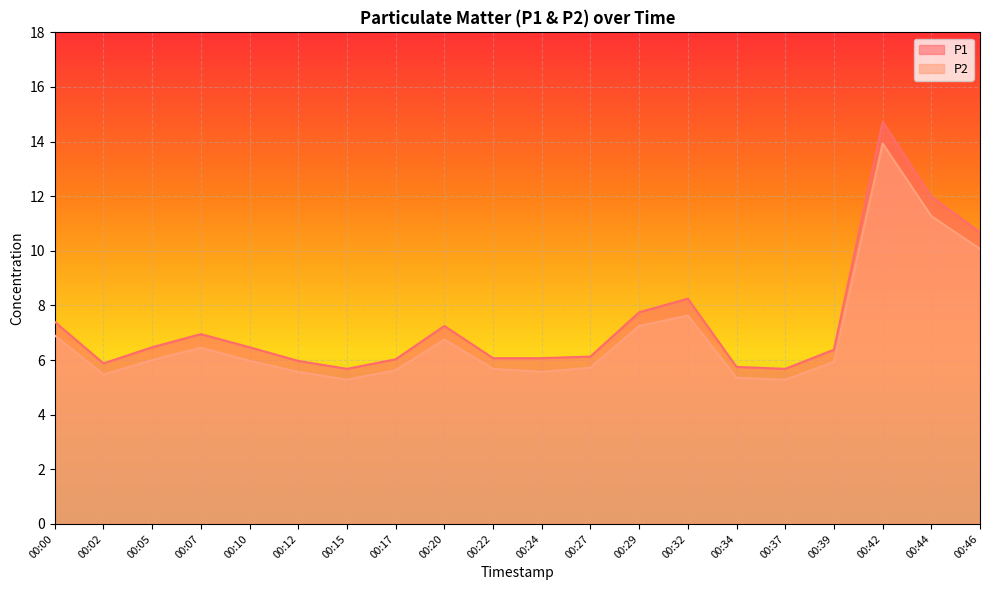

Where is P2 nearest to the value 9?

00:46